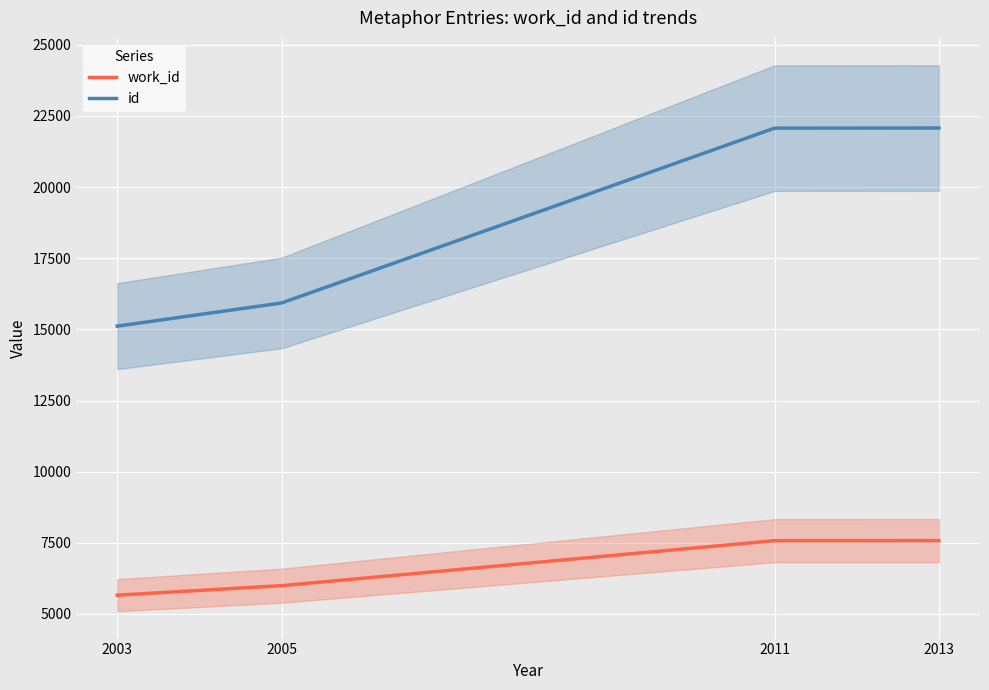

How many data points does each series have?

4